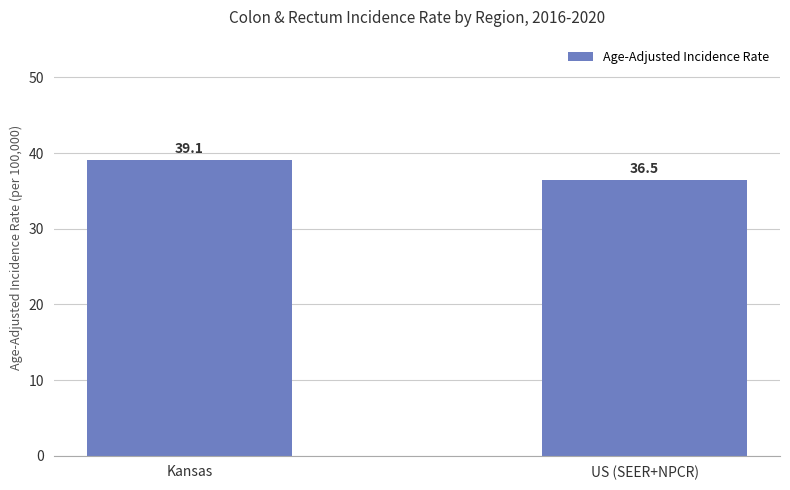

At which label is the value closest to 37?

US (SEER+NPCR)